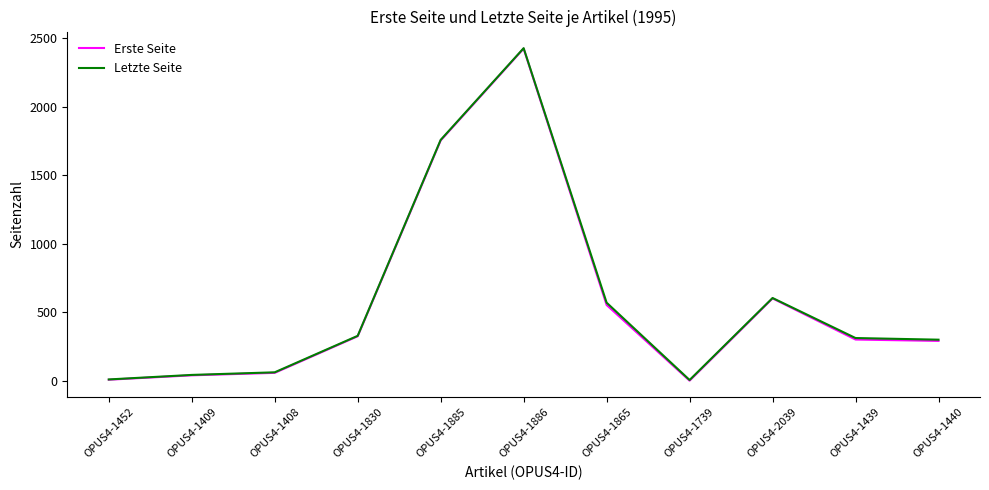

What is the spread (max minus min) of values at OPUS4-1440?

9